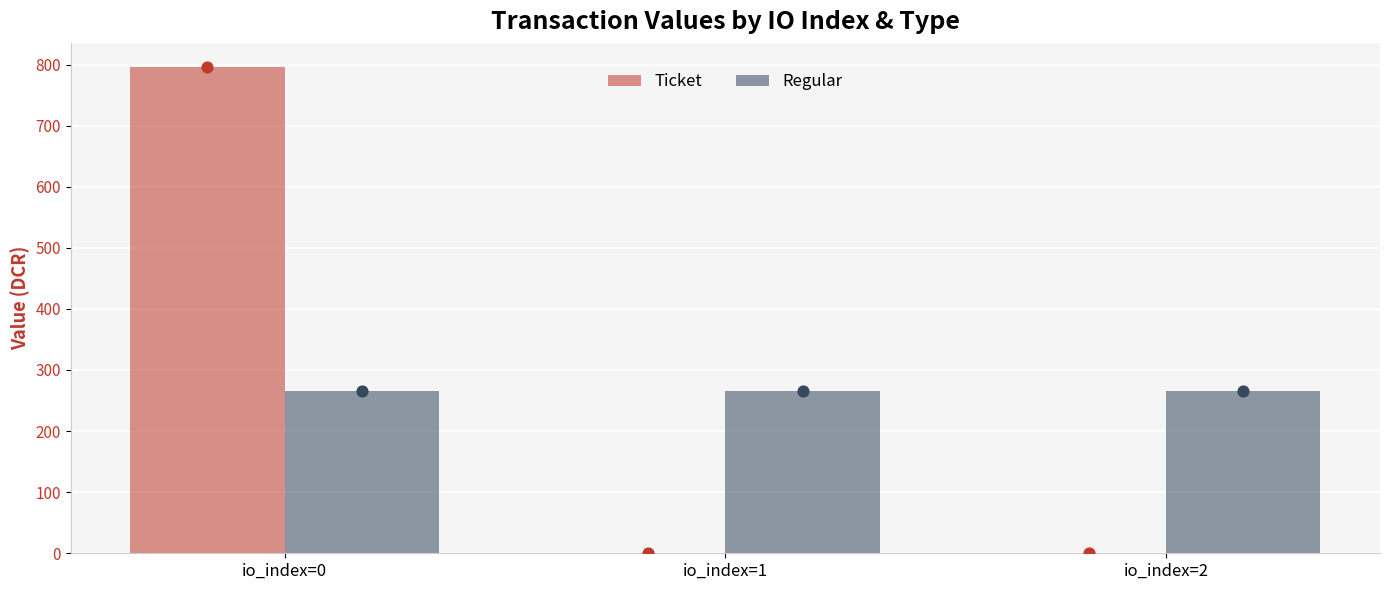

What is the total value across all series at io_index=2?

265.2